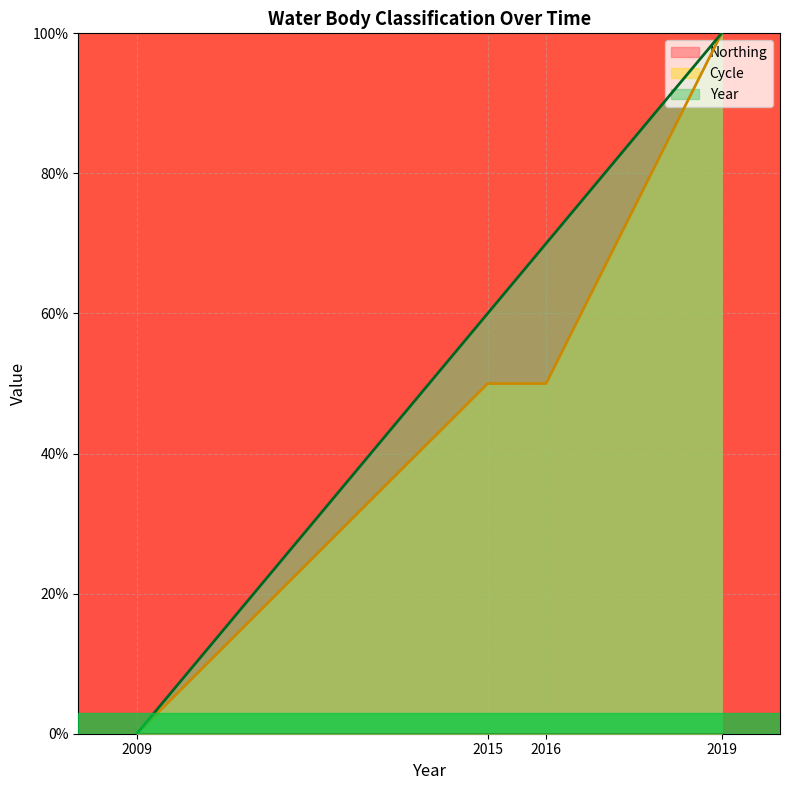

What is the value of the Cycle point at the 3rd from the left?

50